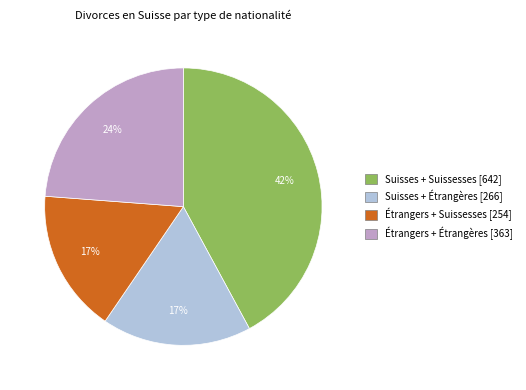

Which slice is the largest?

Suisses + Suissesses